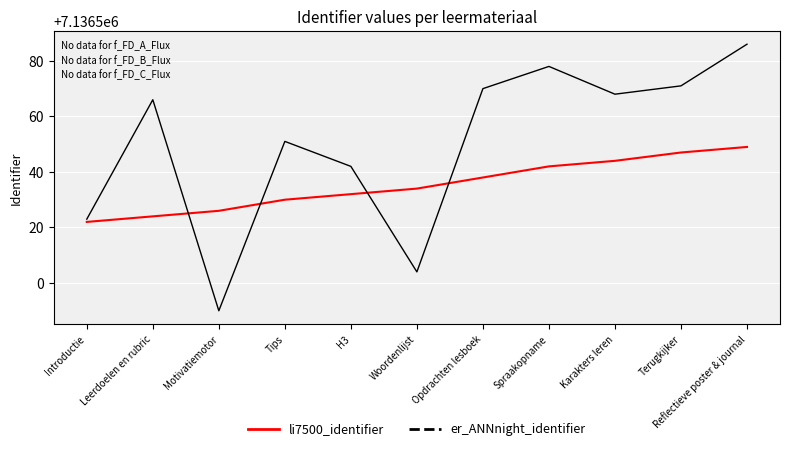

What position from the right is Spraakopname?

4